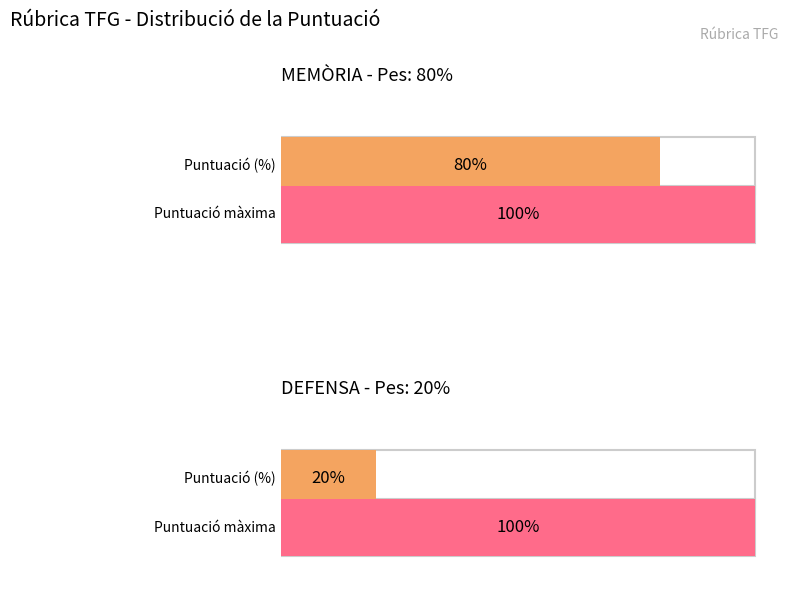

The chart shows a value of 14 at Estructura i aspectes formals. True or false?

False